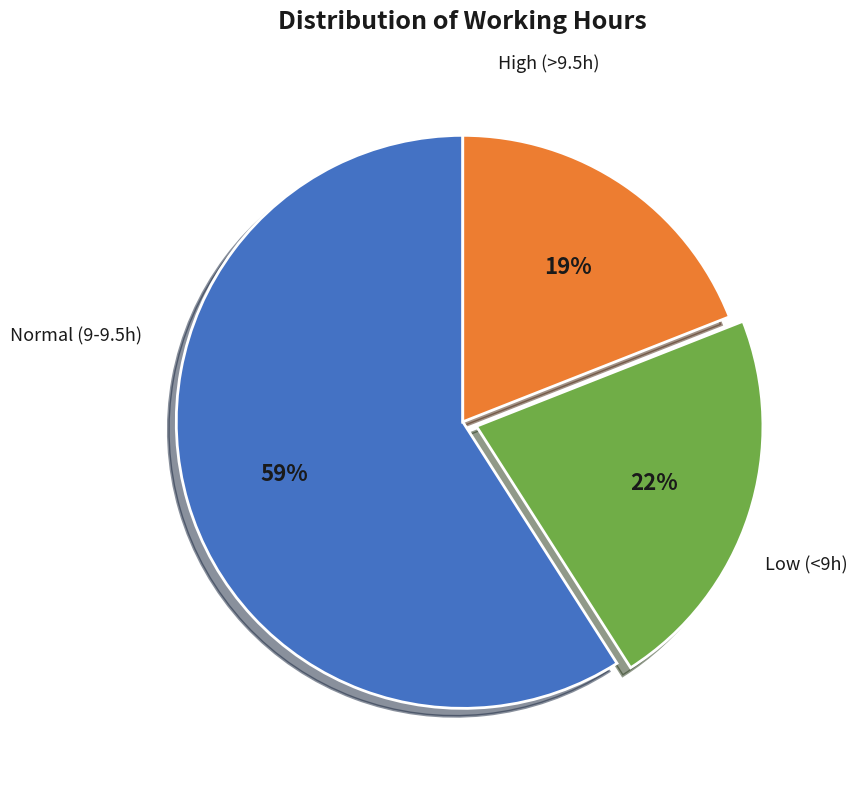

How many segments does this pie chart have?

3